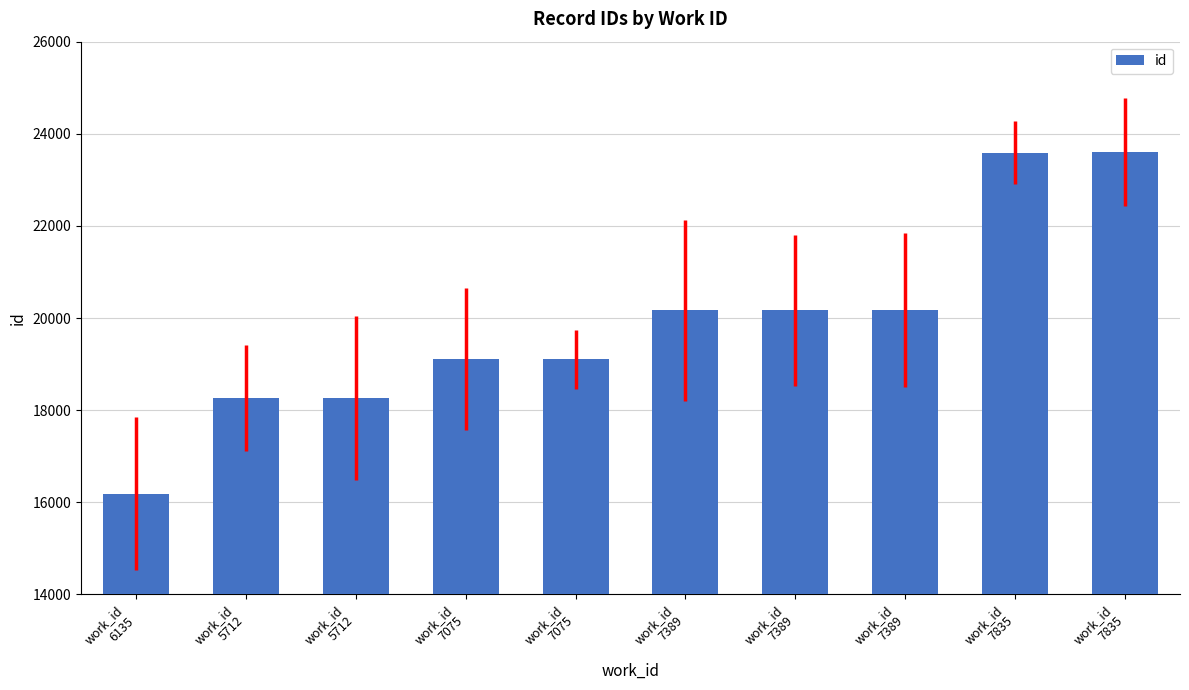

How many bars are there in total?

10